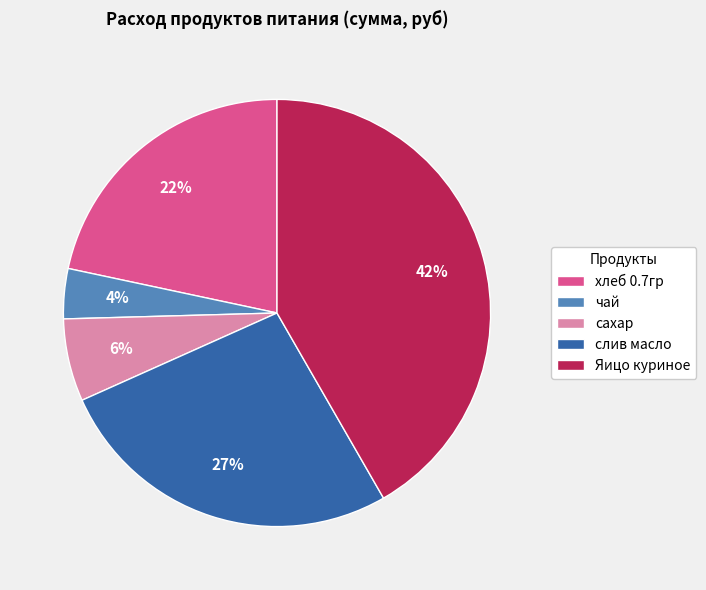

Is it true that чай is 12% of the pie?

False